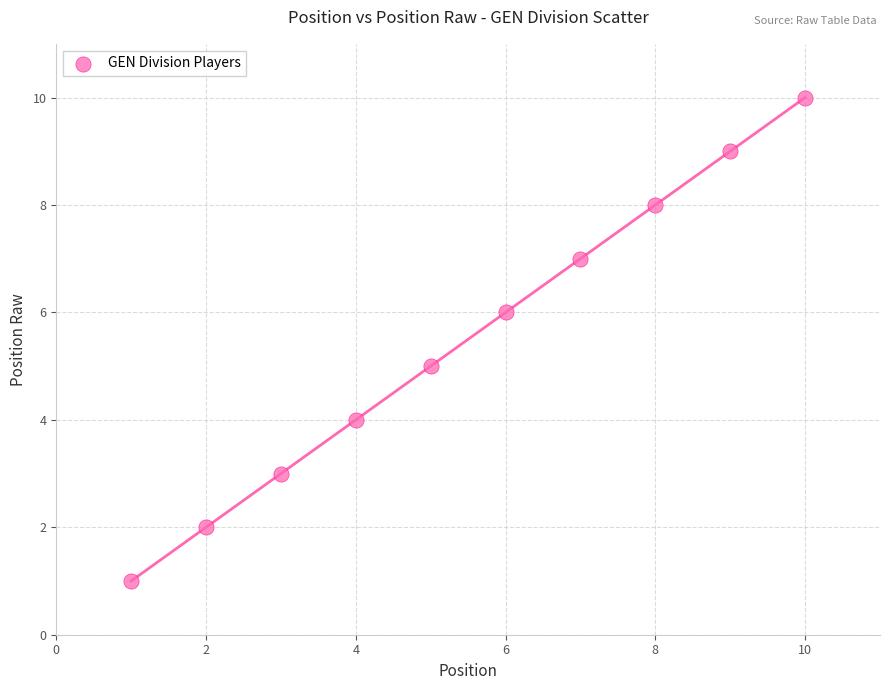

What is the range of X values (max minus min)?

9